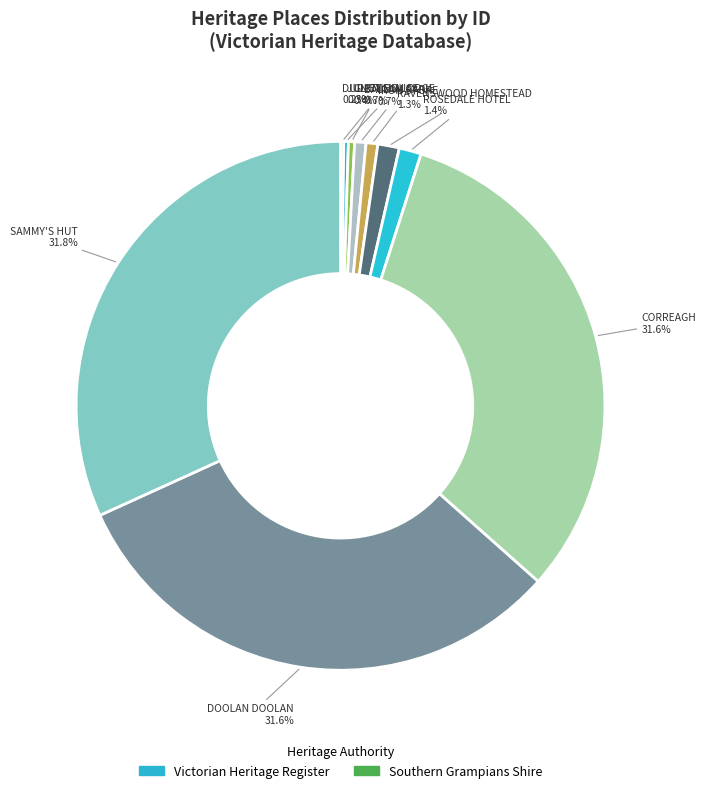

To the nearest percent, what is the average slice percentage?

10%